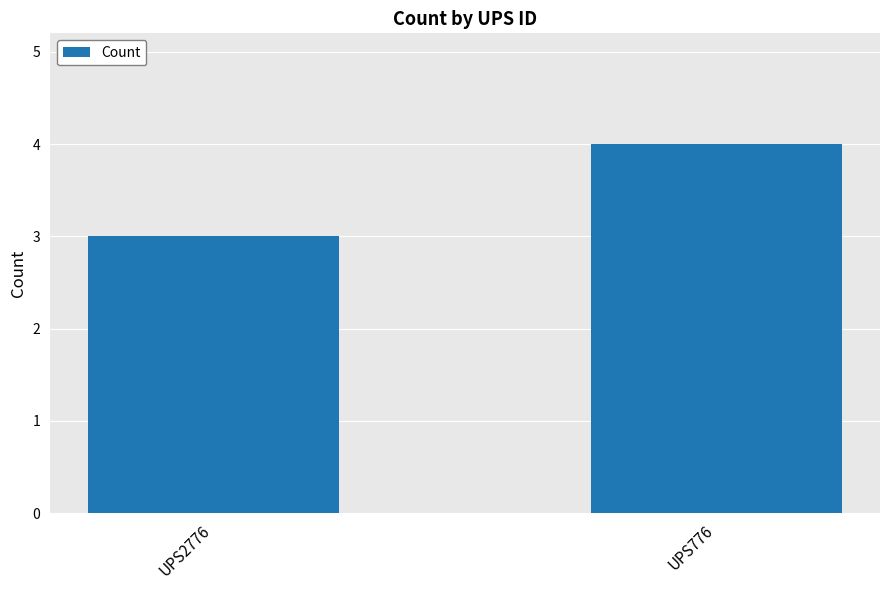

What is the value of the 2nd bar from the left?

4